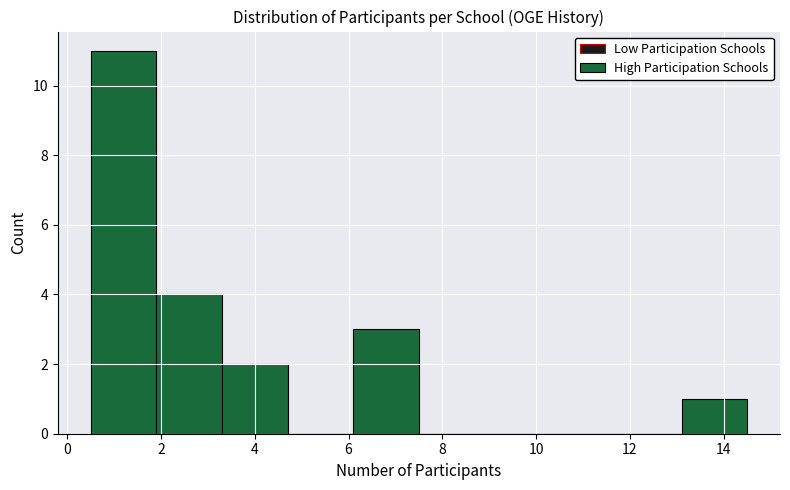

Reading left to right, transcribe this chart: for each bar, give the range it covers on the x-axis and its height. Neither the bar edges nor the heights are printed on the chart, so give them approximately, as read against the axes.

0.5 to 1.9: 11
1.9 to 3.3: 4
3.3 to 4.7: 2
4.7 to 6.1: 0
6.1 to 7.5: 3
7.5 to 8.9: 0
8.9 to 10.3: 0
10.3 to 11.7: 0
11.7 to 13.1: 0
13.1 to 14.5: 1